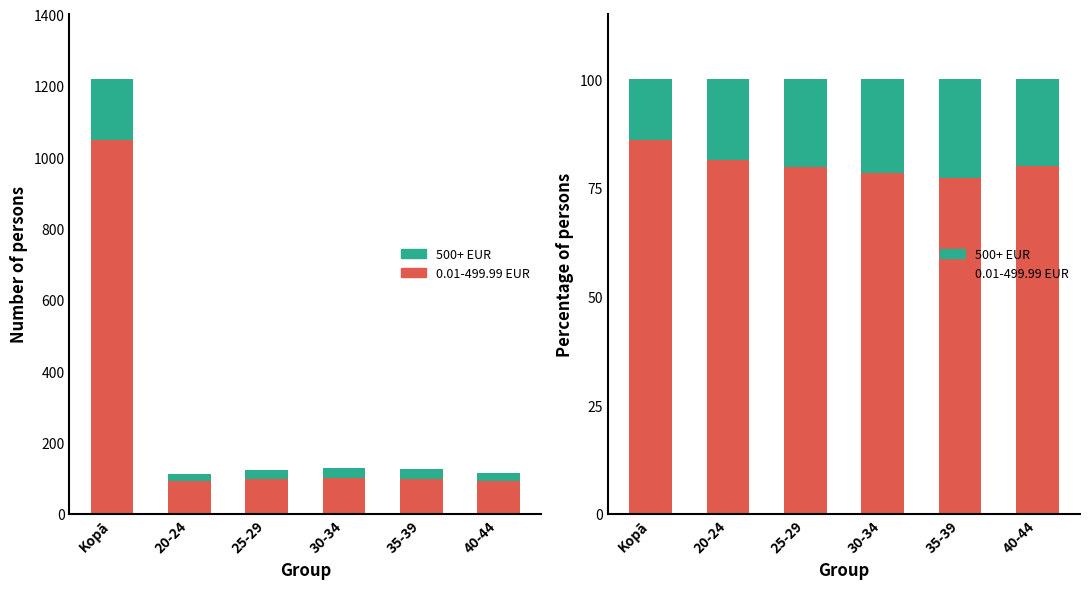

True or false: 0.01-499.99 EUR has a value of 43.0 at 25-29.

False